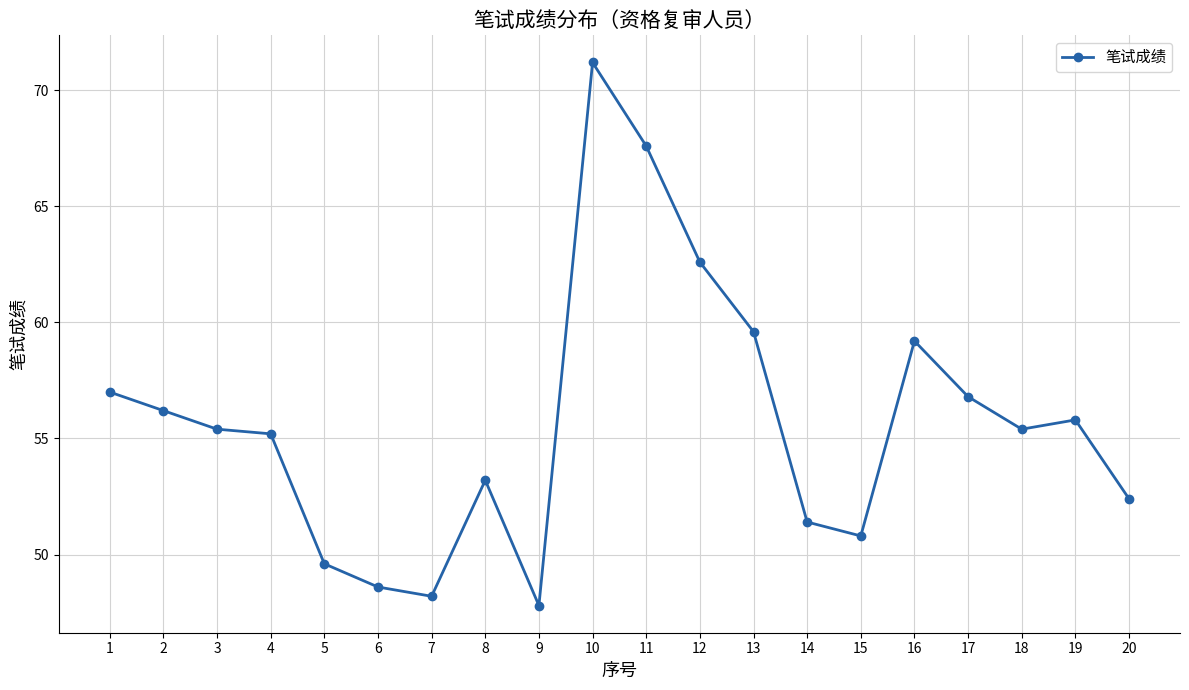

Reading right to left, list all the values displayed in this chart.

20=52.4	19=55.8	18=55.4	17=56.8	16=59.2	15=50.8	14=51.4	13=59.6	12=62.6	11=67.6	10=71.2	9=47.8	8=53.2	7=48.2	6=48.6	5=49.6	4=55.2	3=55.4	2=56.2	1=57.0